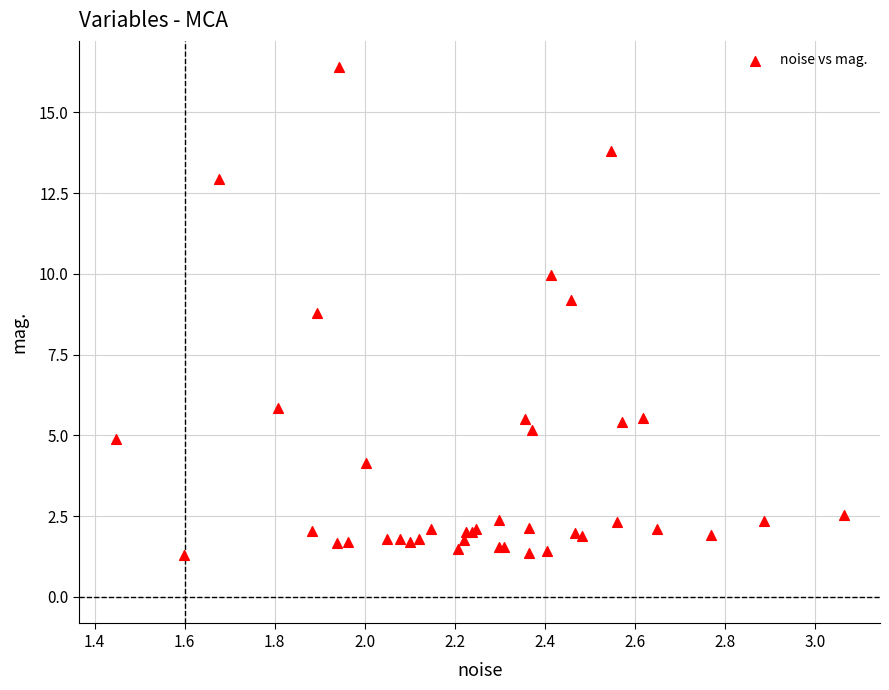

What Y value in the scatter plot is closest to 8?

8.8